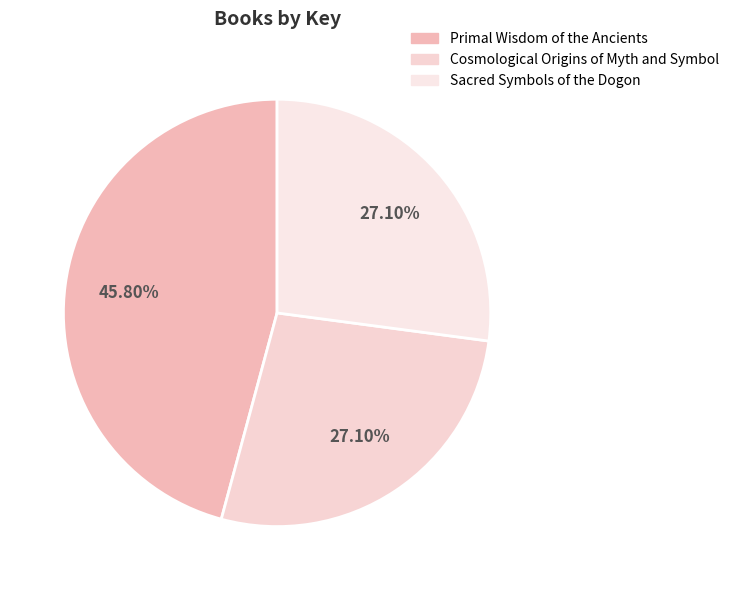

Which category has the biggest portion of the pie?

Primal Wisdom of the Ancients